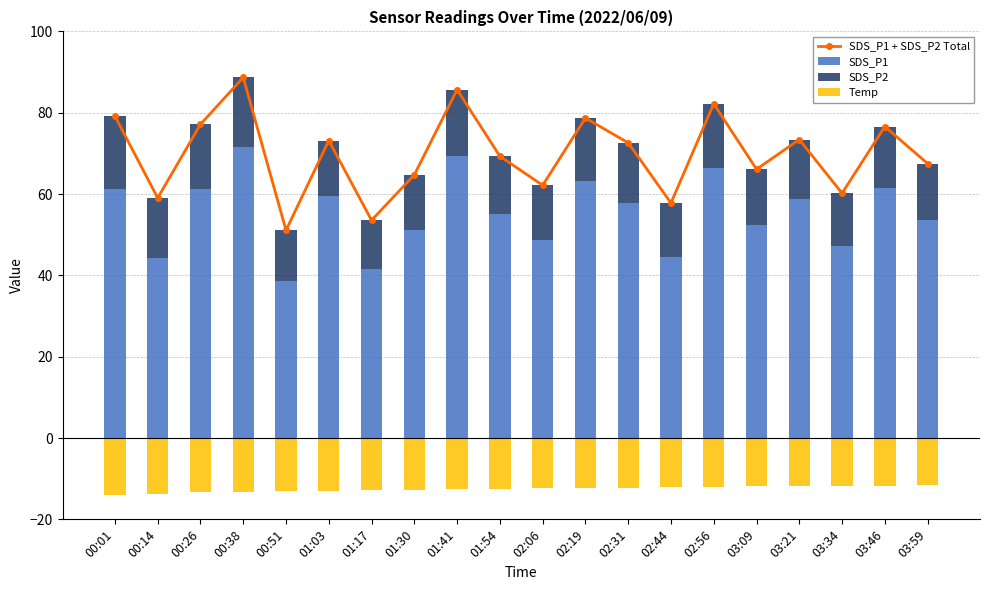

Rank the series by their average value, from highest to lowest.

SDS_P1 + SDS_P2 Total, SDS_P1, SDS_P2, Temp